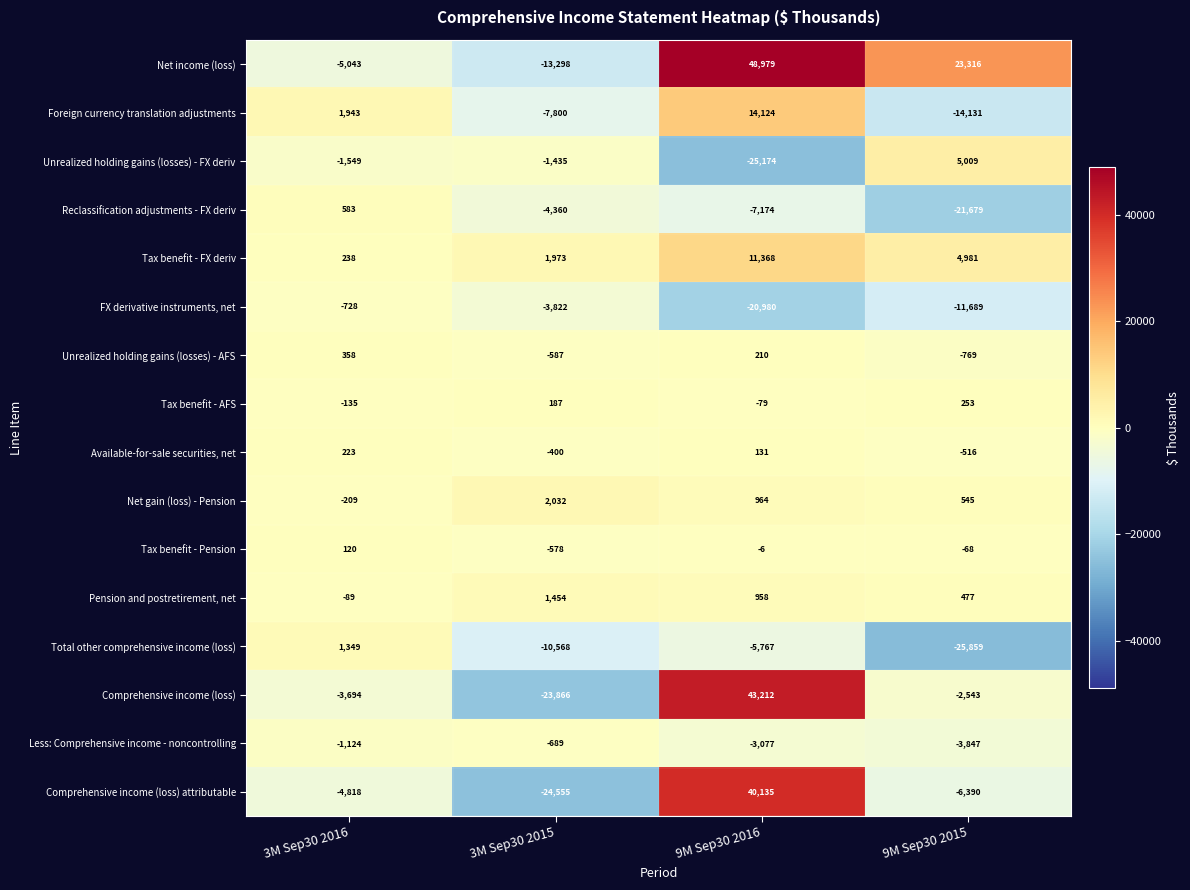

Which series has the largest total across all categories?

Net income (loss)